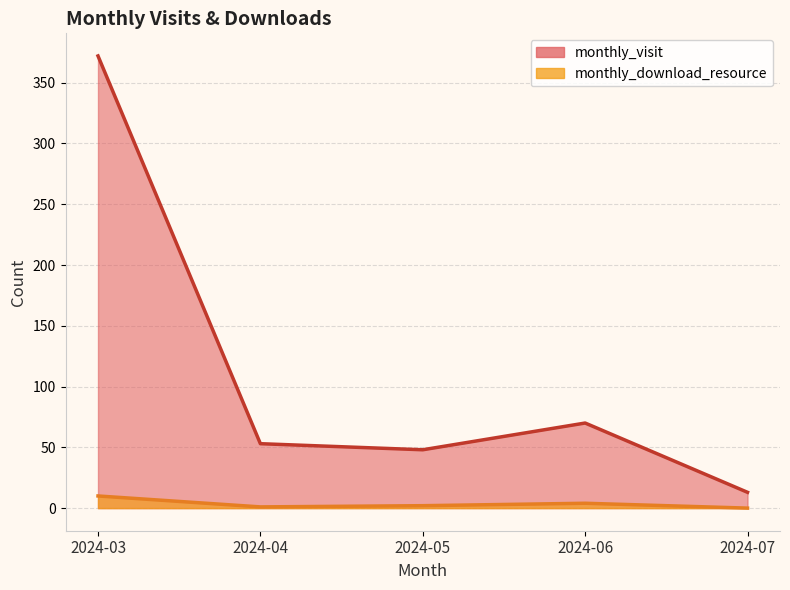

The monthly_download_resource series shows 2 at 2024-05. True or false?

True